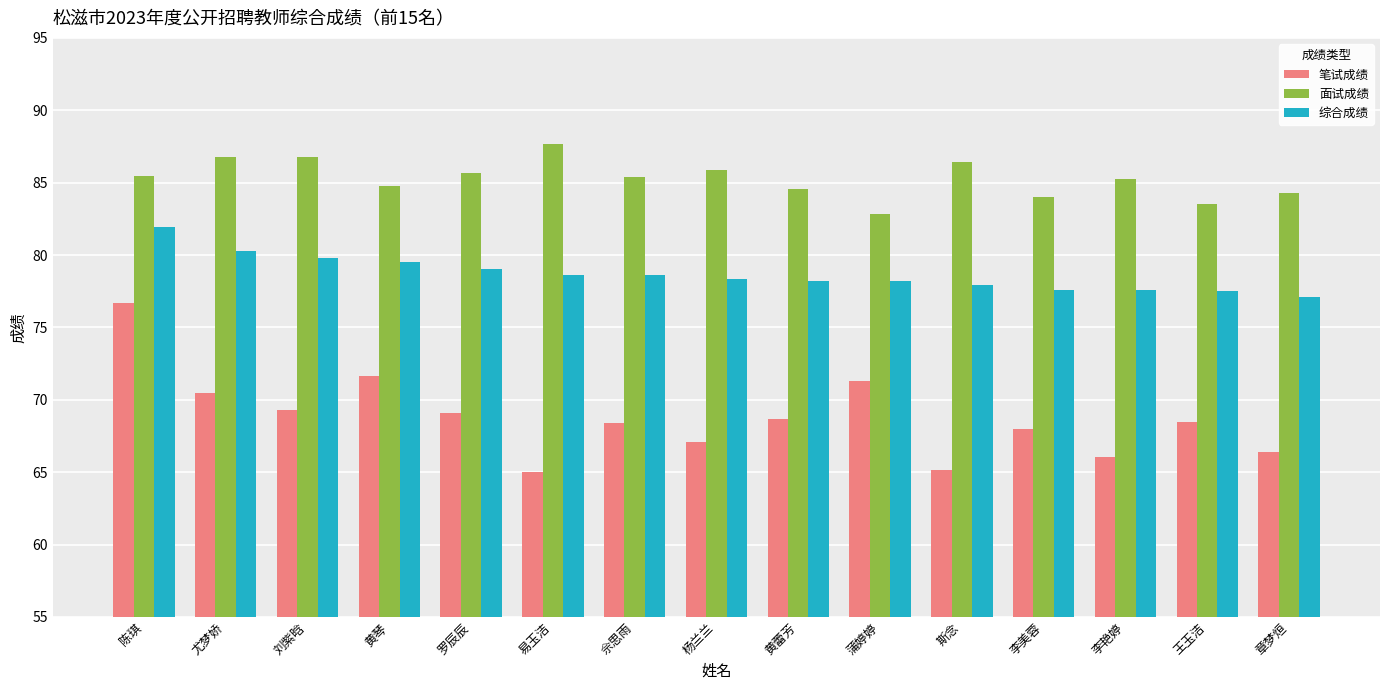

How many distinct data groups are displayed?

3